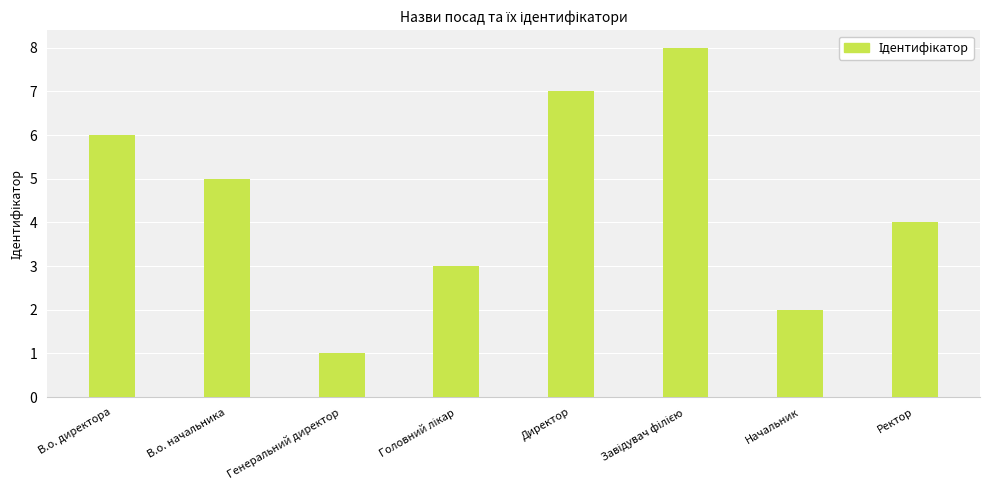

Read the value at В.о. начальника.

5